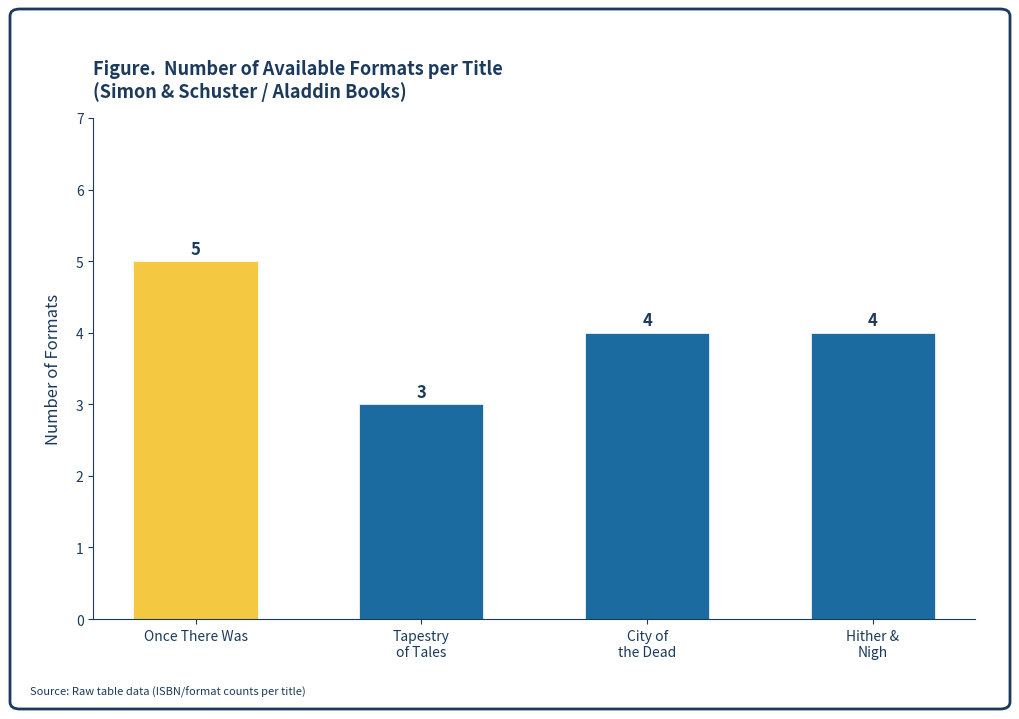

What is the value of the 2nd bar from the left?

3